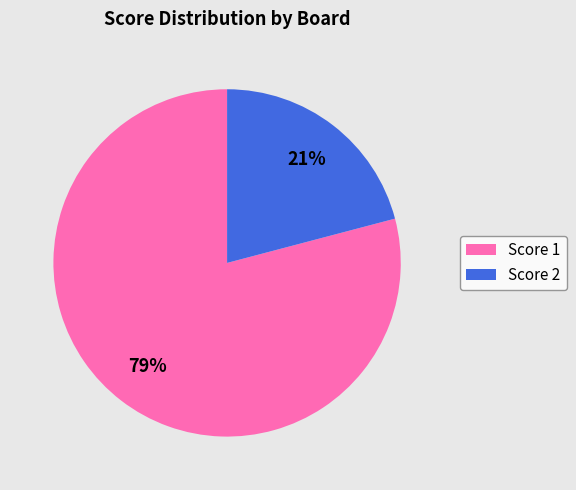

Does Score 2 account for over 50% of the chart?

No